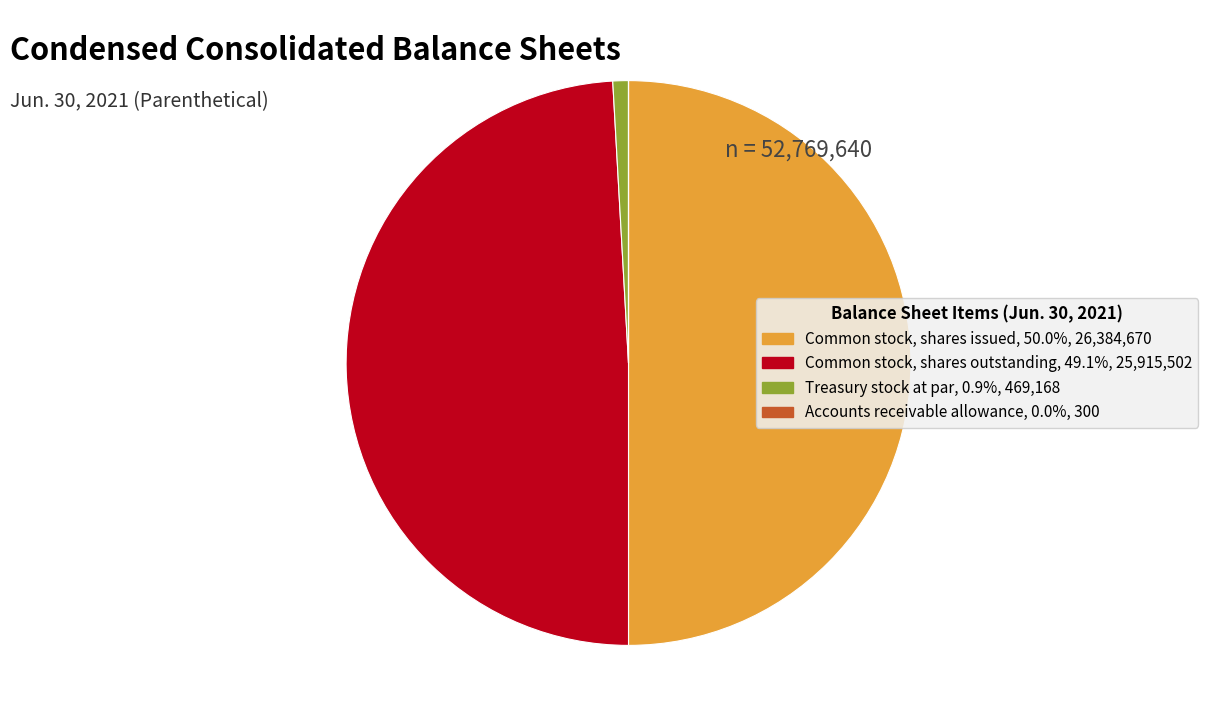

Is Treasury stock at par, 0.9%, 469,168 the majority of the pie?

No